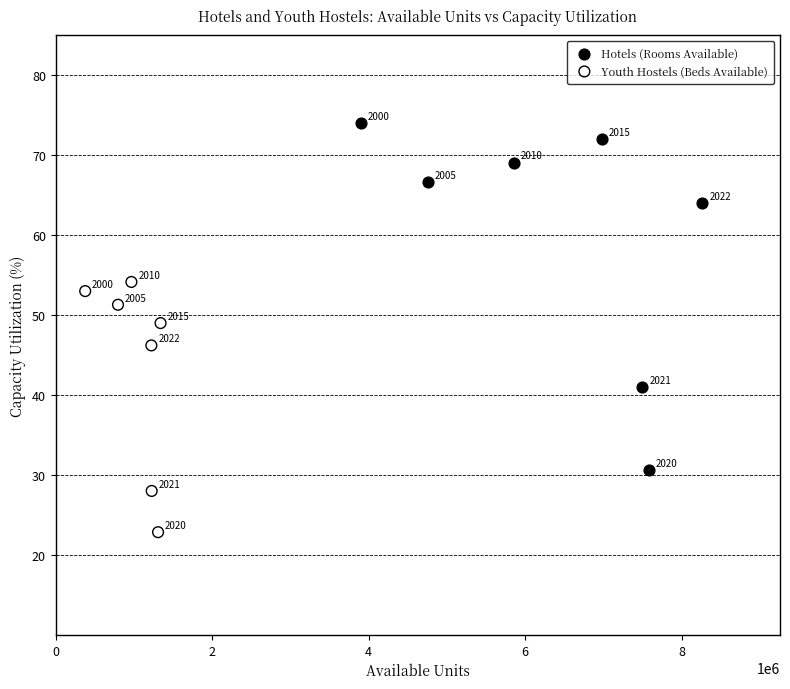

Which series has the largest Y range (max minus min)?

Hotels (Rooms Available)